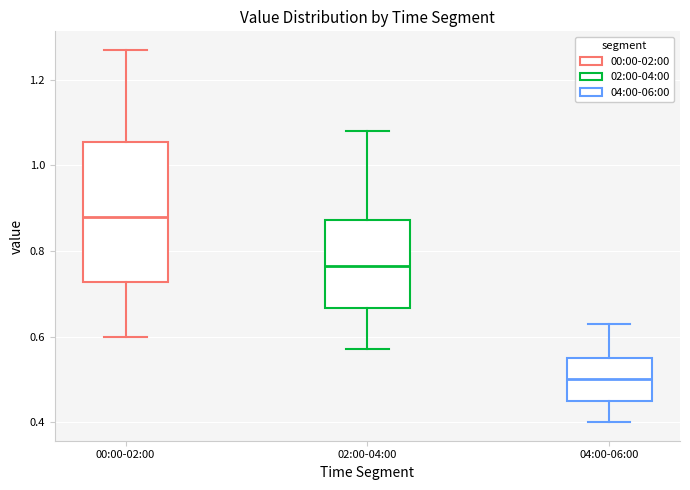

Which box has the lowest median line?

04:00-06:00